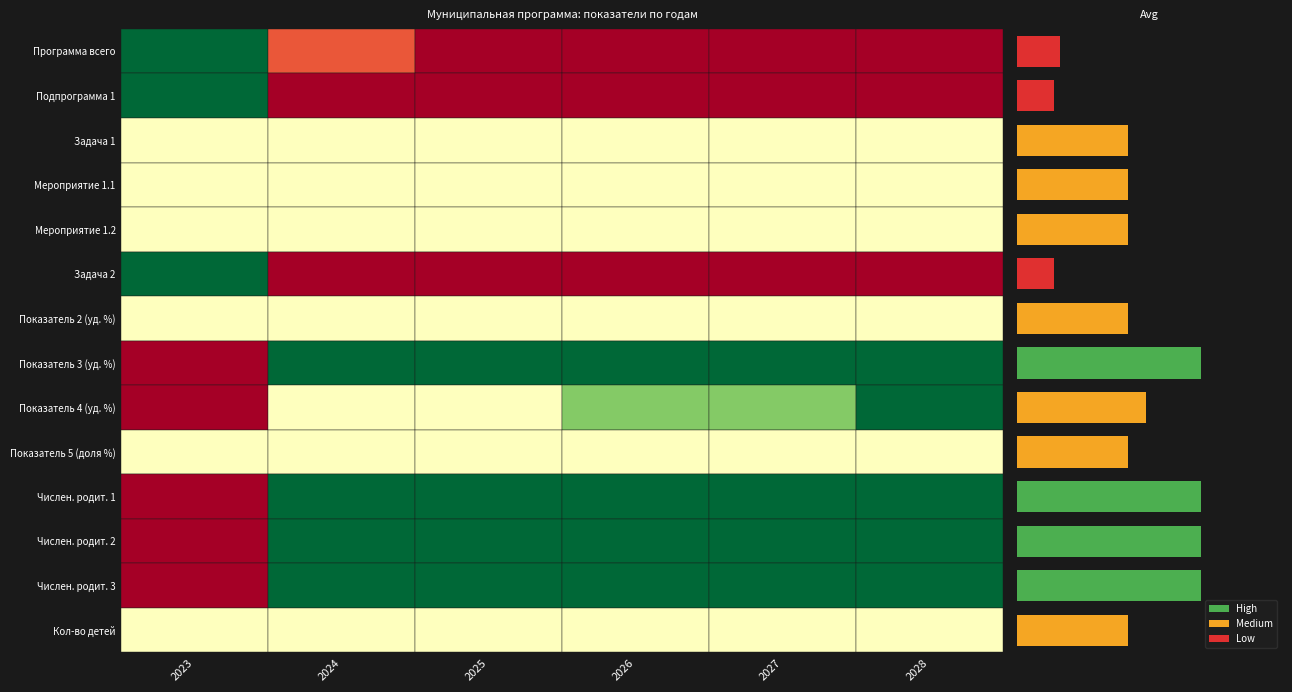

What is the smallest value displayed?

0.2